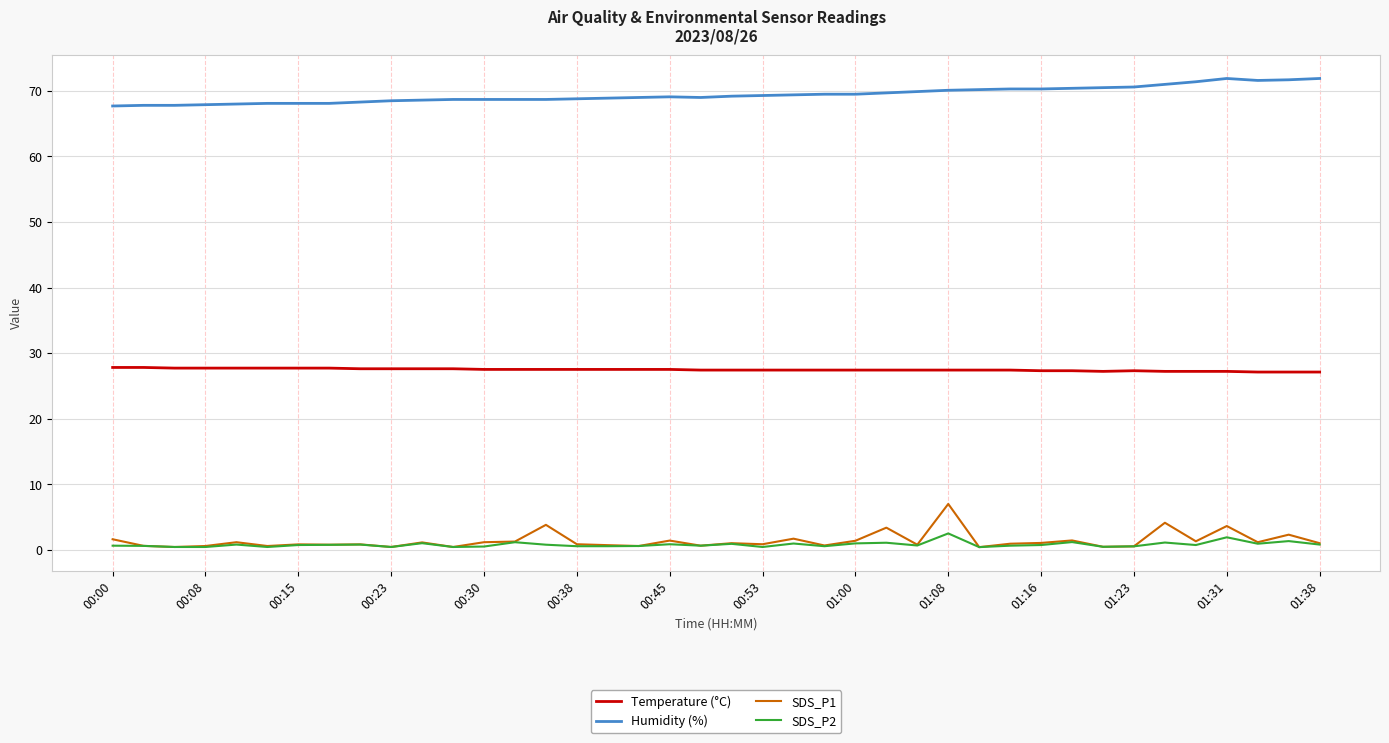

What is the sum of all Humidity (%) values?

2776.9